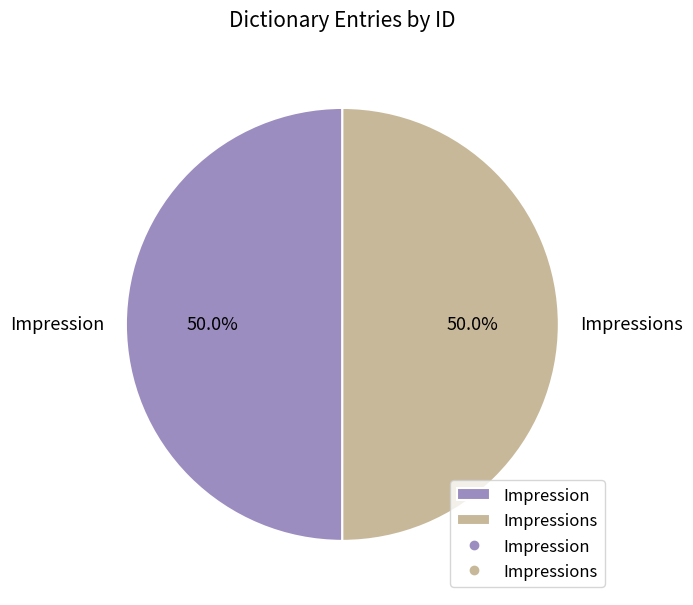

Is it true that Impression is 40% of the pie?

False